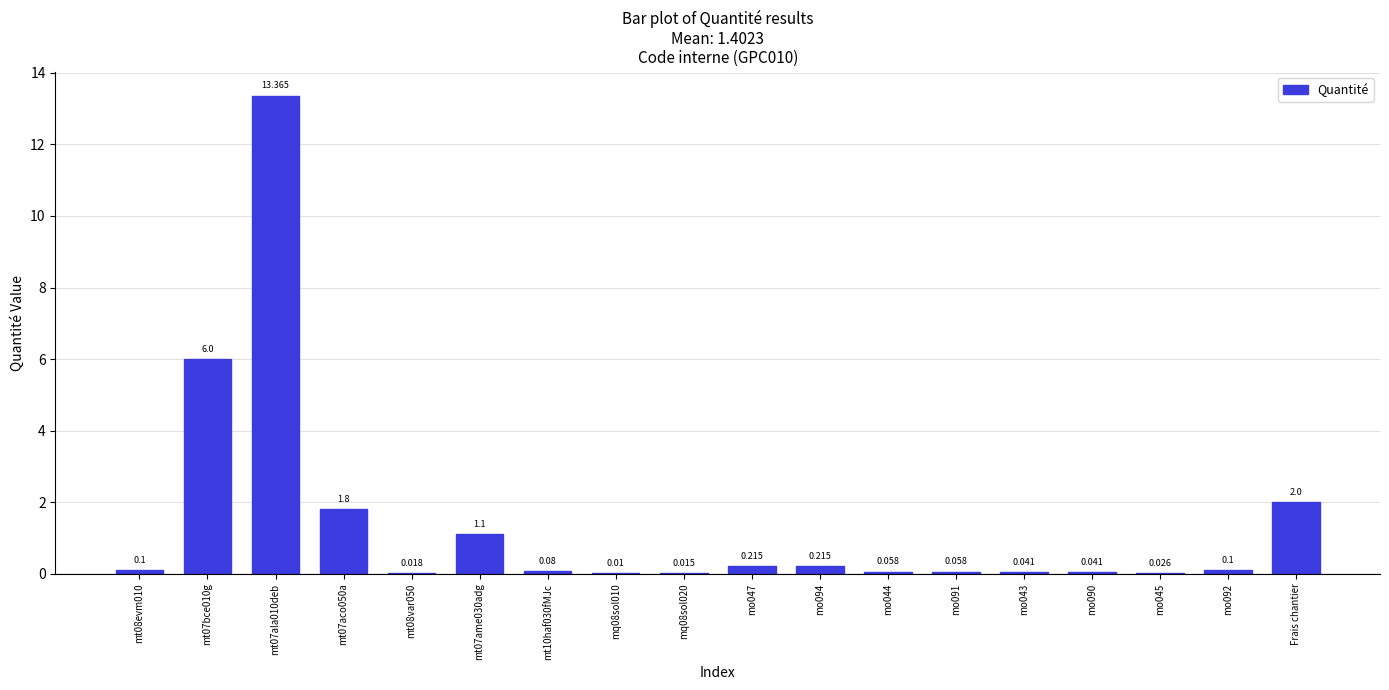

Is it true that the value at mt10haf030fMJc is 0.1?

True